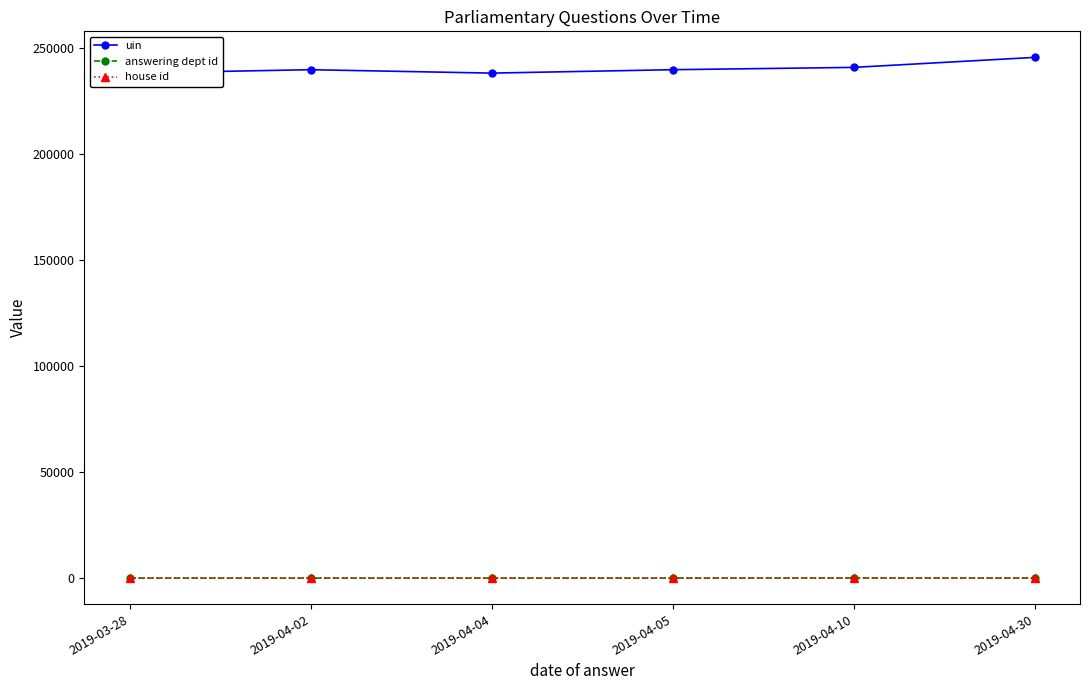

Count the number of categories in the chart.

6